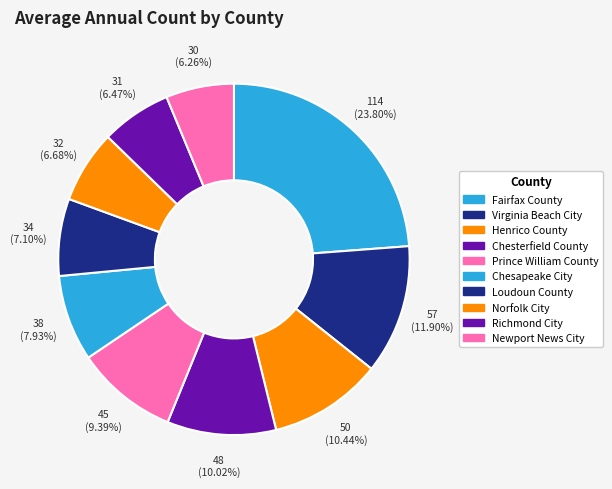

The Chesapeake City slice represents 8% of the pie. True or false?

True